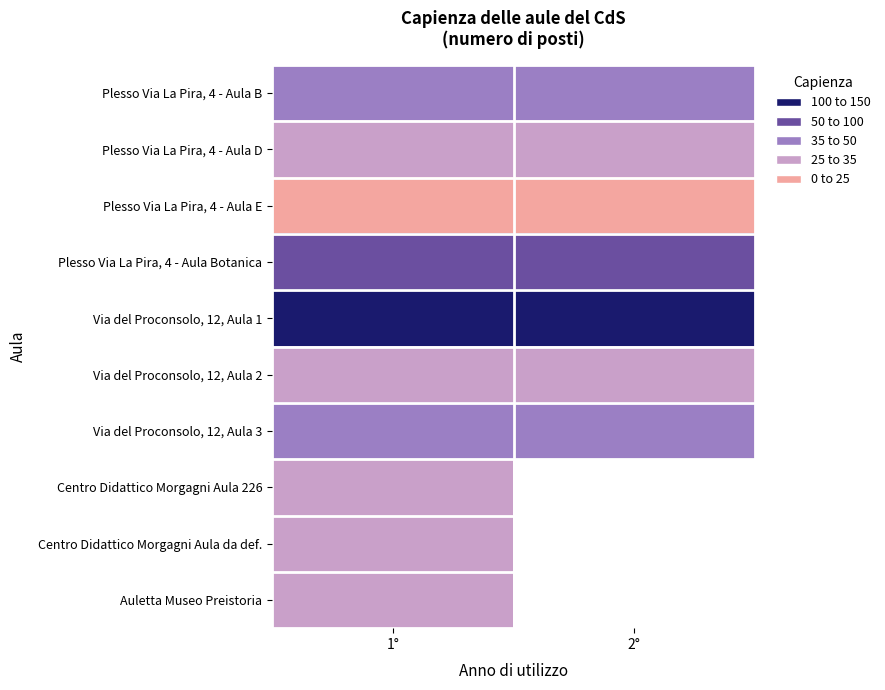

What is the approximate value of Centro Didattico Morgagni Aula da def. at 1°?

25.0